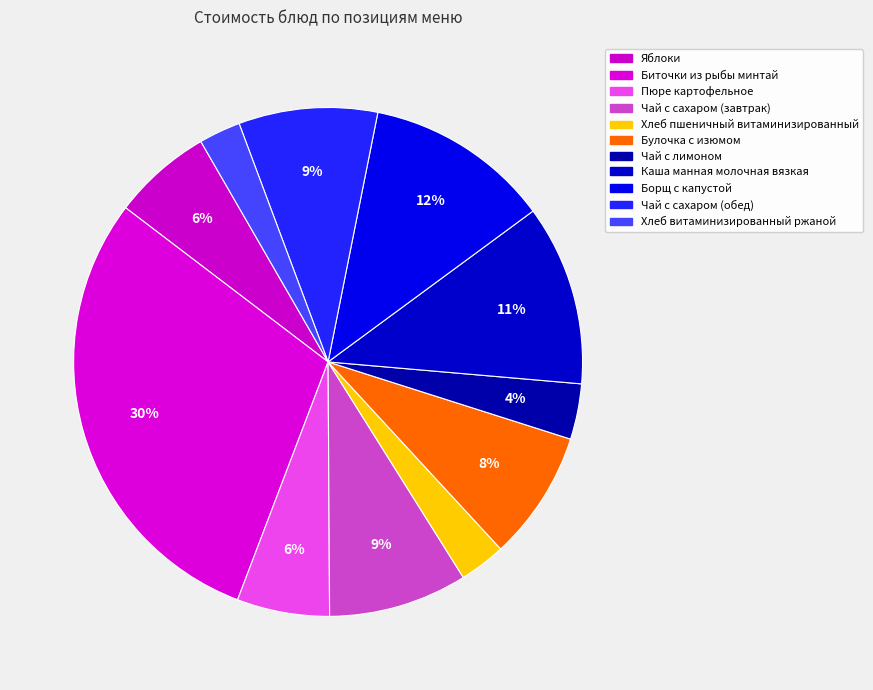

To the nearest percent, what is the combined percentage of Чай с сахаром (обед) and Борщ с капустой?

21%